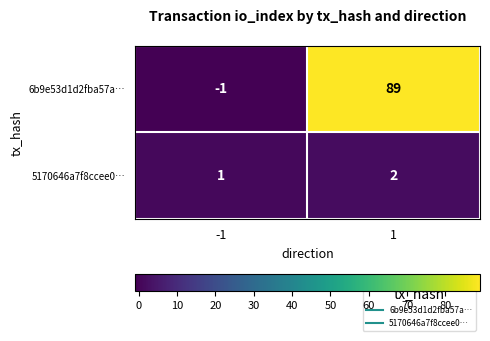

What is the smallest value displayed?

-1